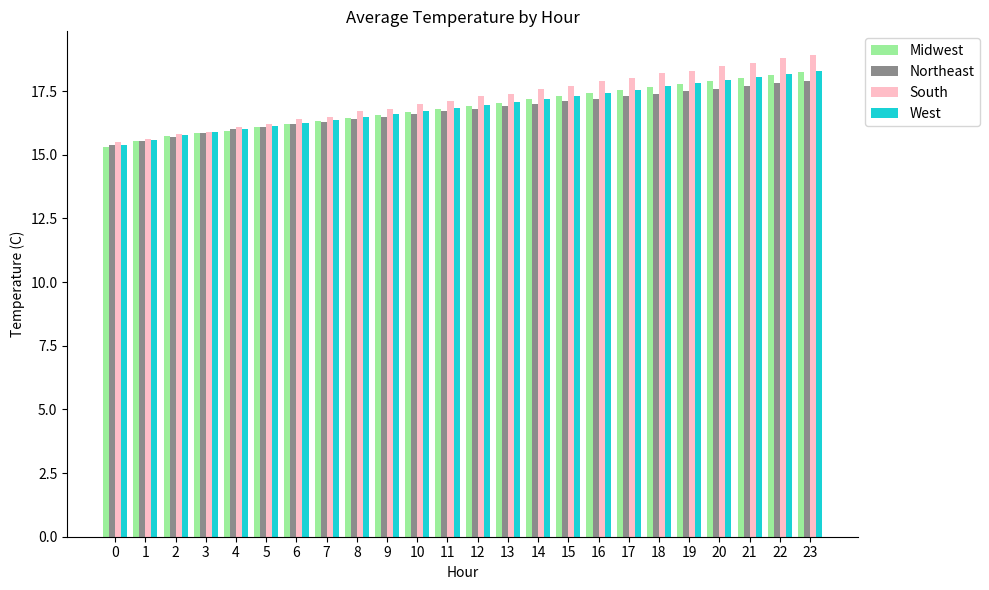

What are all the series names shown in the legend?

Midwest, Northeast, South, West